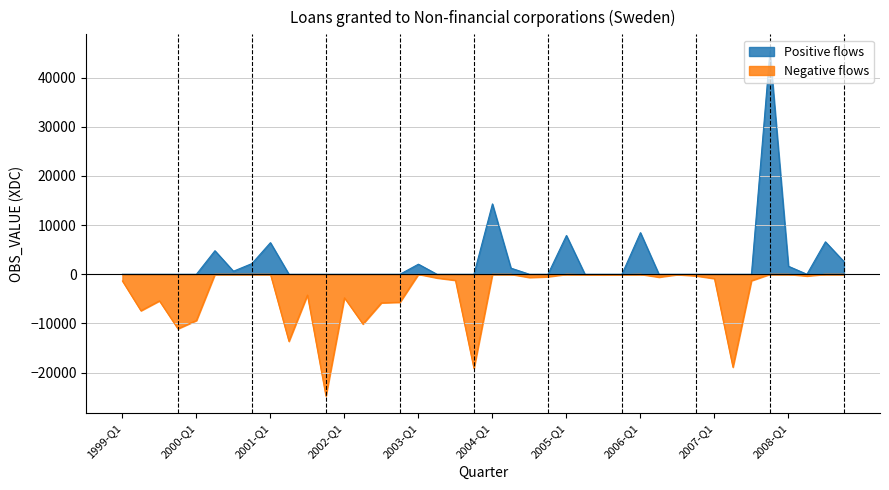

Rank the categories by value from highest to lowest.

2007-Q4, 2004-Q1, 2006-Q1, 2005-Q1, 2008-Q3, 2001-Q1, 2000-Q2, 2008-Q4, 2000-Q4, 2003-Q1, 2008-Q1, 2004-Q2, 2000-Q3, 2006-Q3, 2005-Q4, 2005-Q2, 2005-Q3, 2006-Q4, 2008-Q2, 2004-Q4, 2006-Q2, 2004-Q3, 2003-Q2, 2007-Q1, 2003-Q3, 2007-Q3, 1999-Q1, 2001-Q3, 2002-Q1, 1999-Q3, 2002-Q4, 2002-Q3, 1999-Q2, 2000-Q1, 2002-Q2, 1999-Q4, 2001-Q2, 2007-Q2, 2003-Q4, 2001-Q4